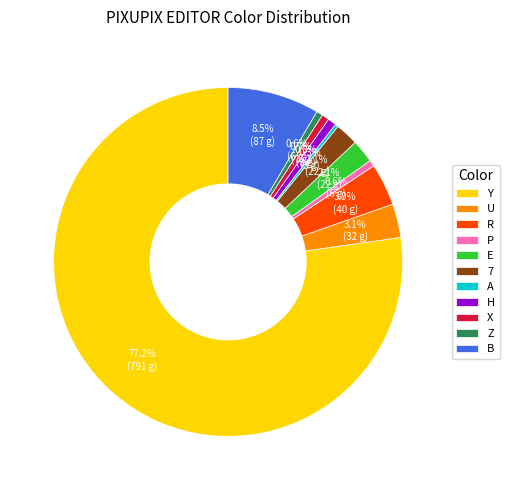

Does H account for over 50% of the chart?

No